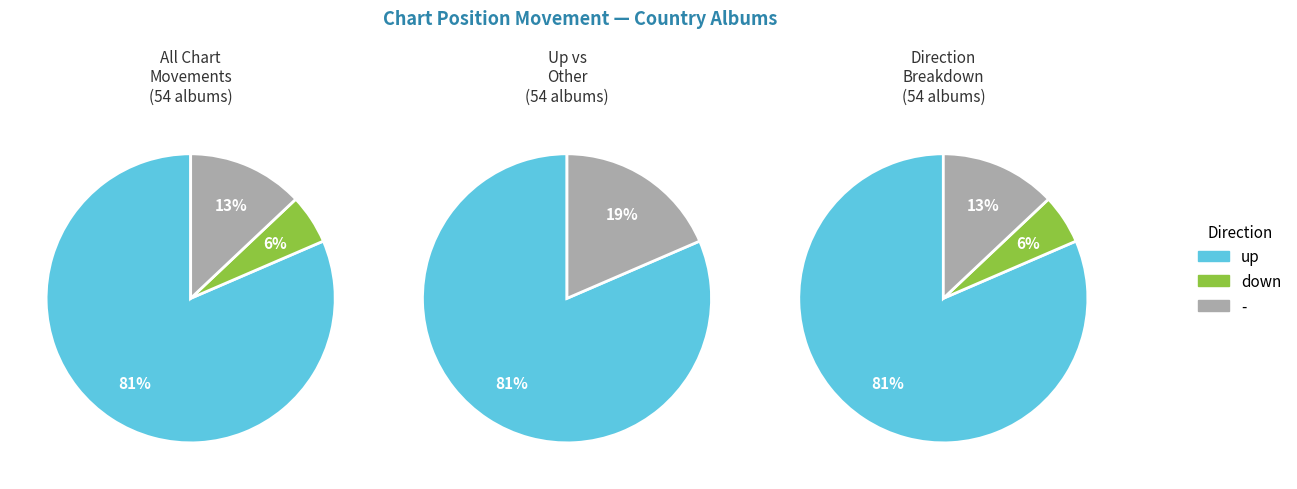

What is the majority slice?

up